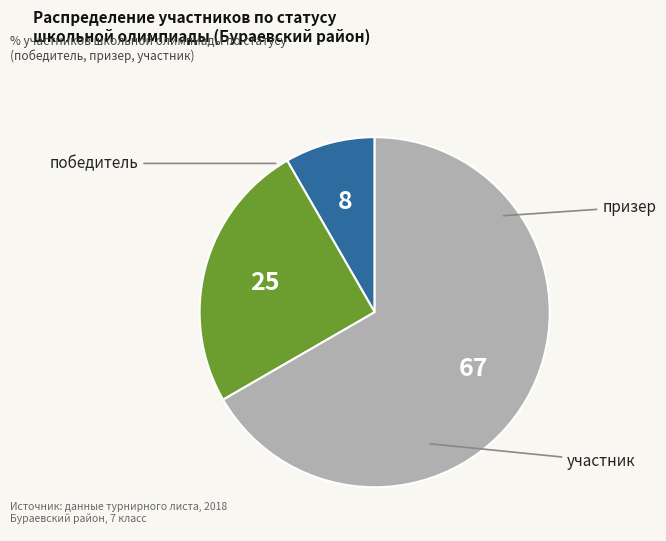

What percentage do призер and участник together represent?

91.7%